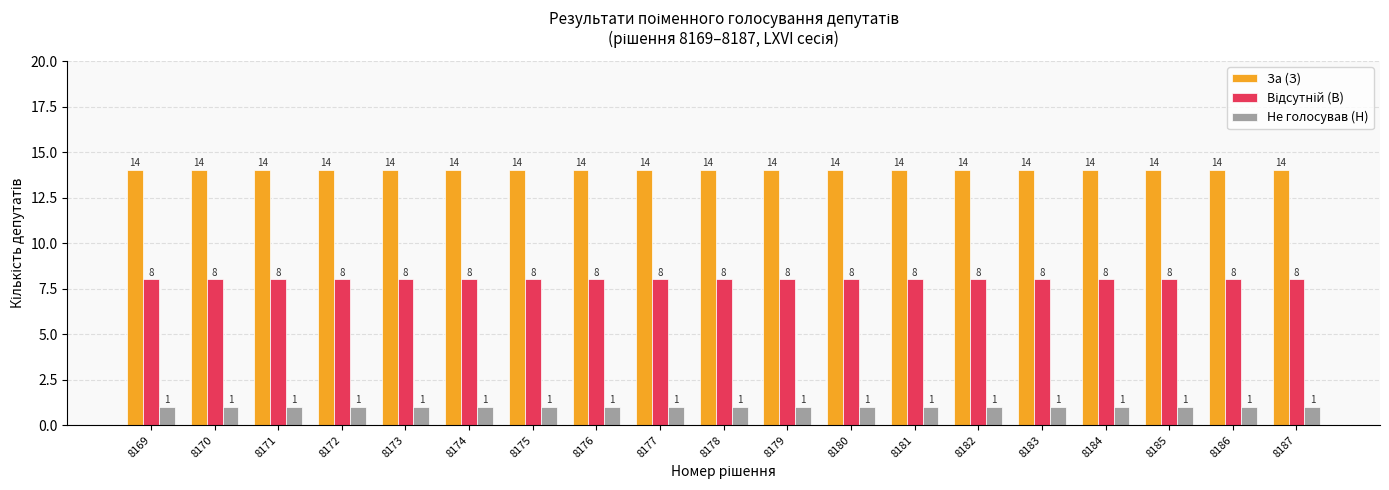

What is the sum of the За (З) values at 8170 and 8175?

28